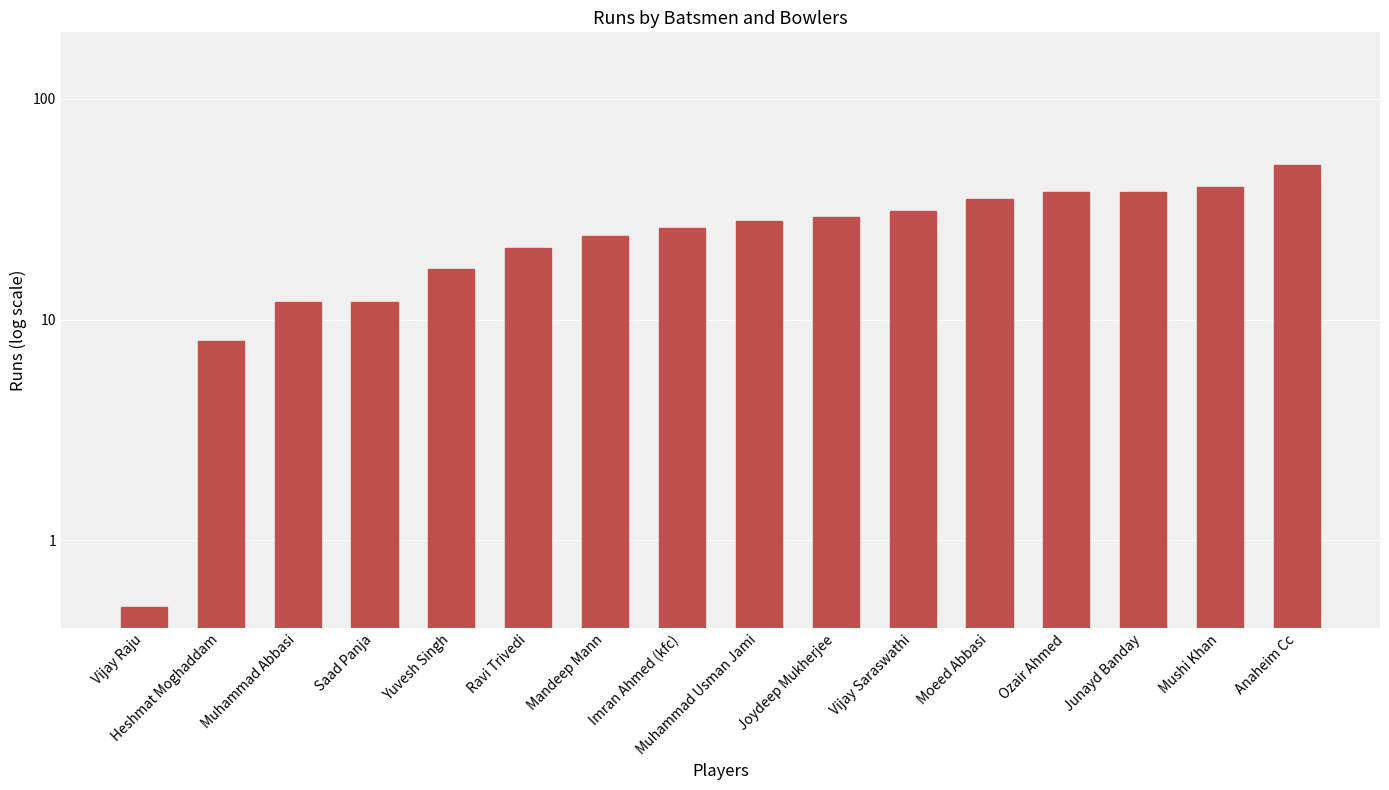

What is the minimum value shown in the chart?

0.5